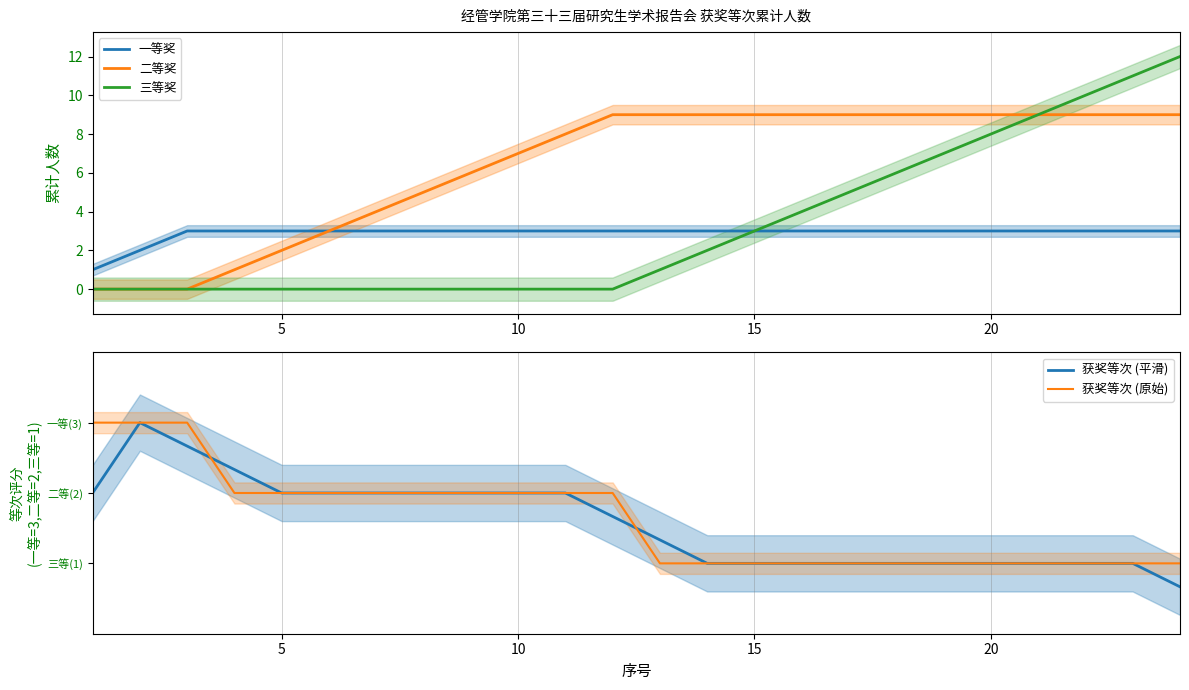

True or false: 二等奖 and 三等奖 intersect in this chart.

False